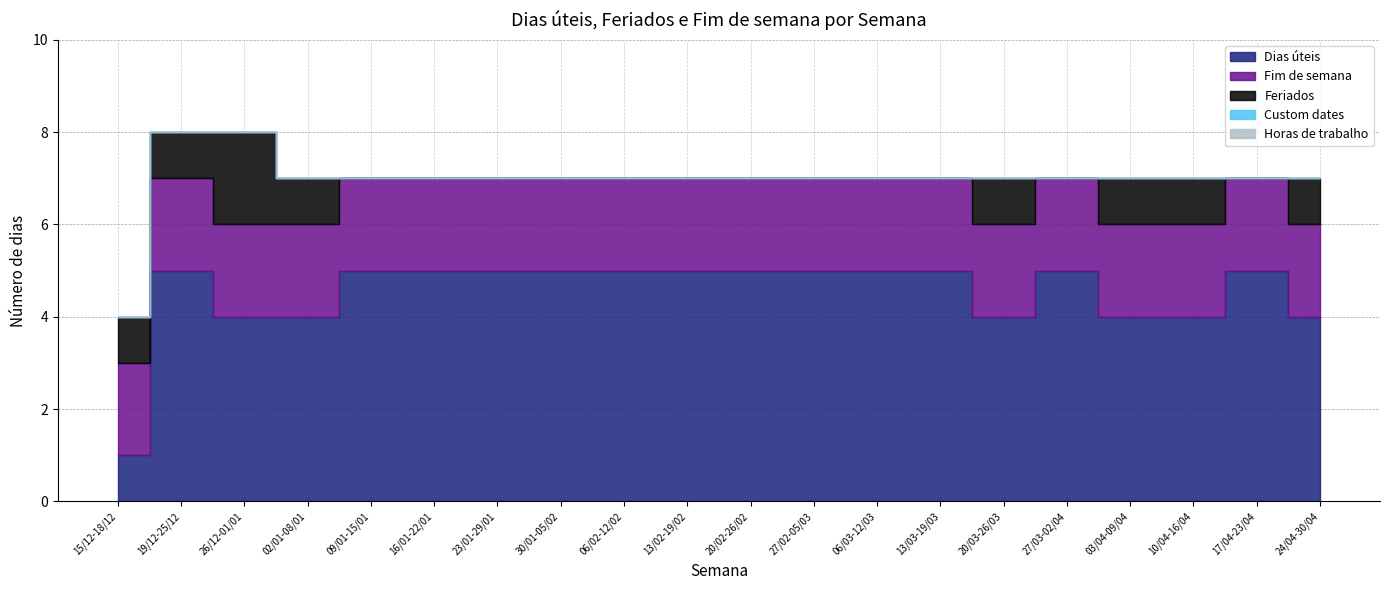

At how many categories does at least one series exceed 0?

20